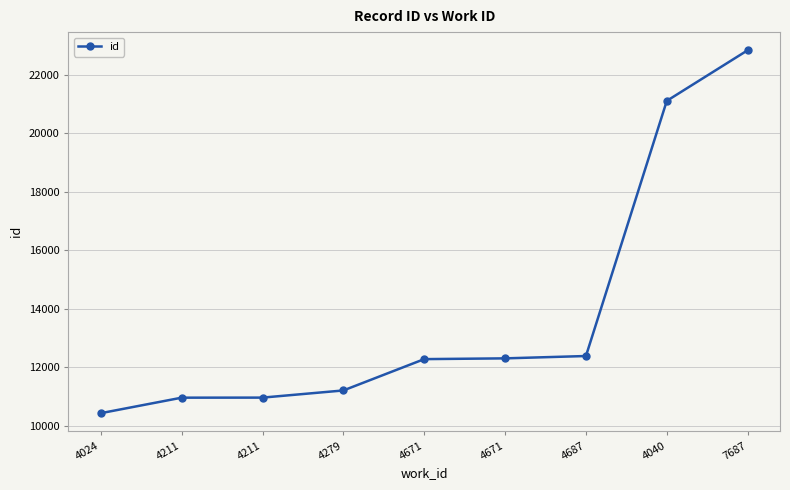

Is this an area chart (filled region under the line)?

No